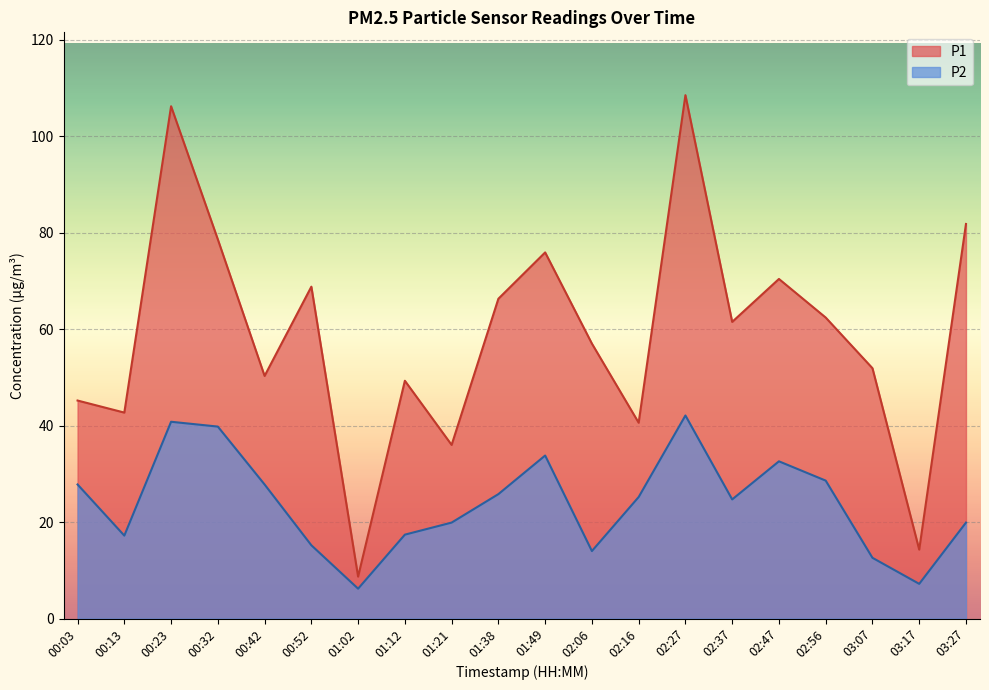

Where is the first local maximum for P1?

00:23